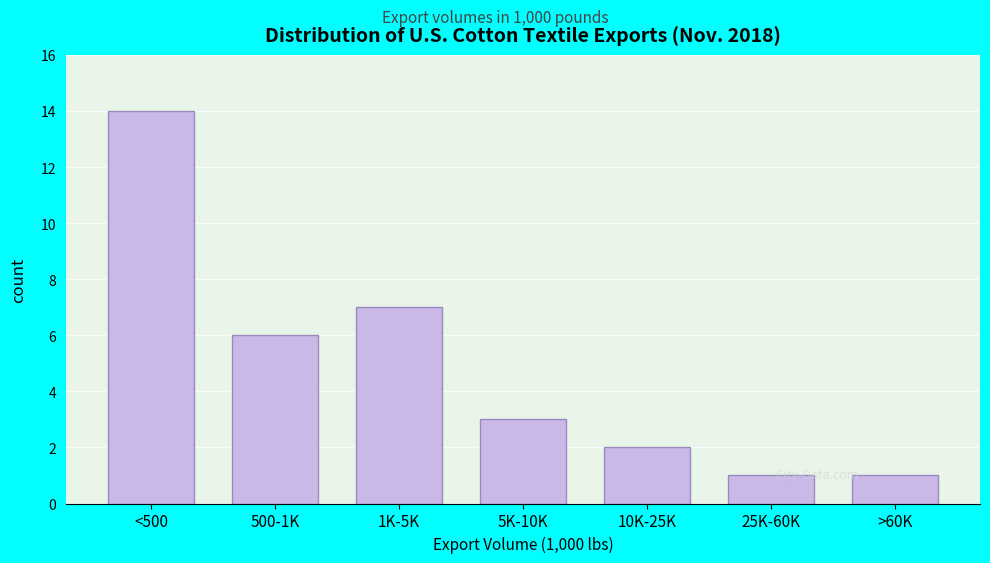

Reading right to left, extract all data points from this chart.

>60K=1	25K-60K=1	10K-25K=2	5K-10K=3	1K-5K=7	500-1K=6	<500=14